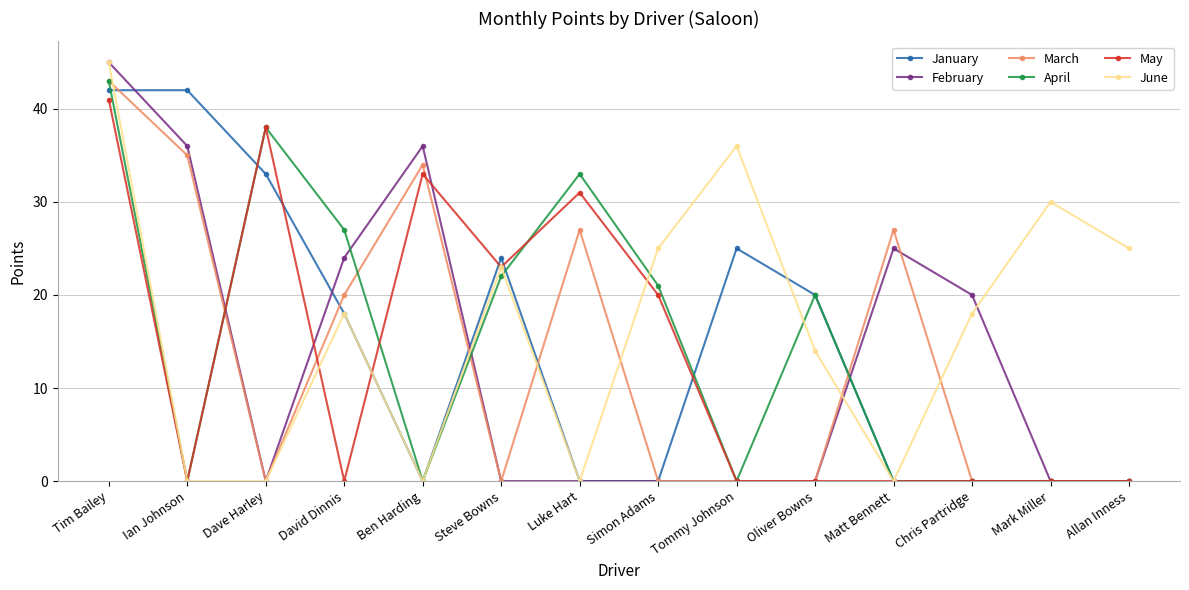

True or false: April has more than 0 points higher than both neighbors.

True